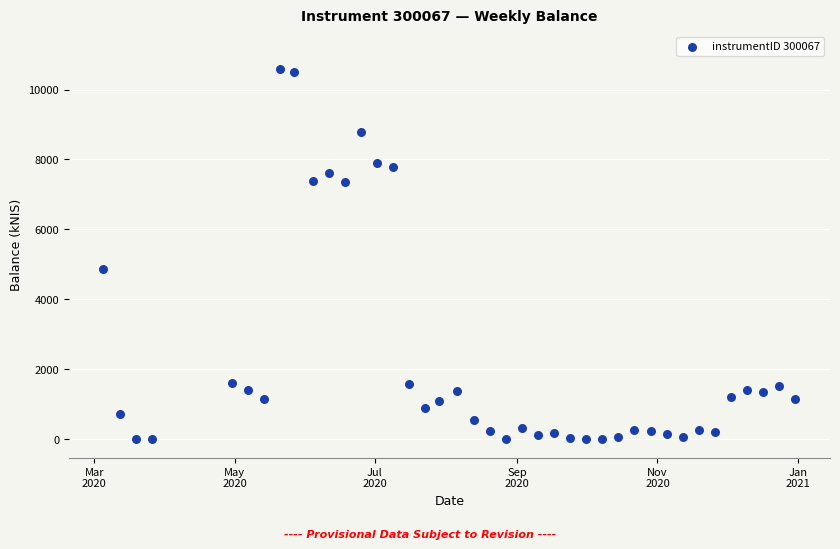

What is the range of Y values (max minus min)?

10599.0